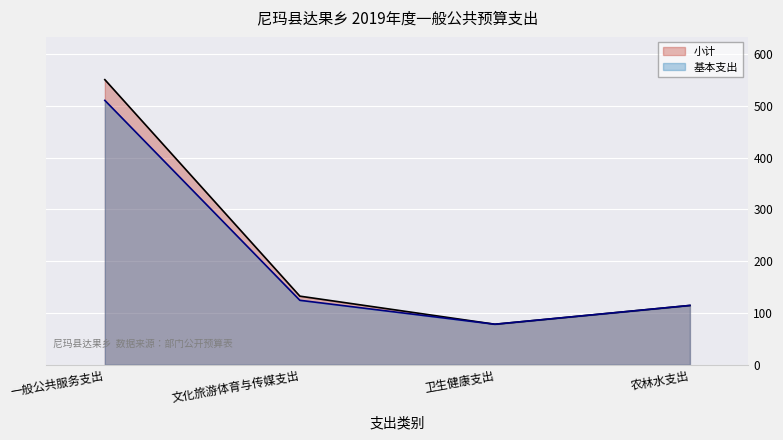

The 小计 series shows 132.5 at 文化旅游体育与传媒支出. True or false?

True